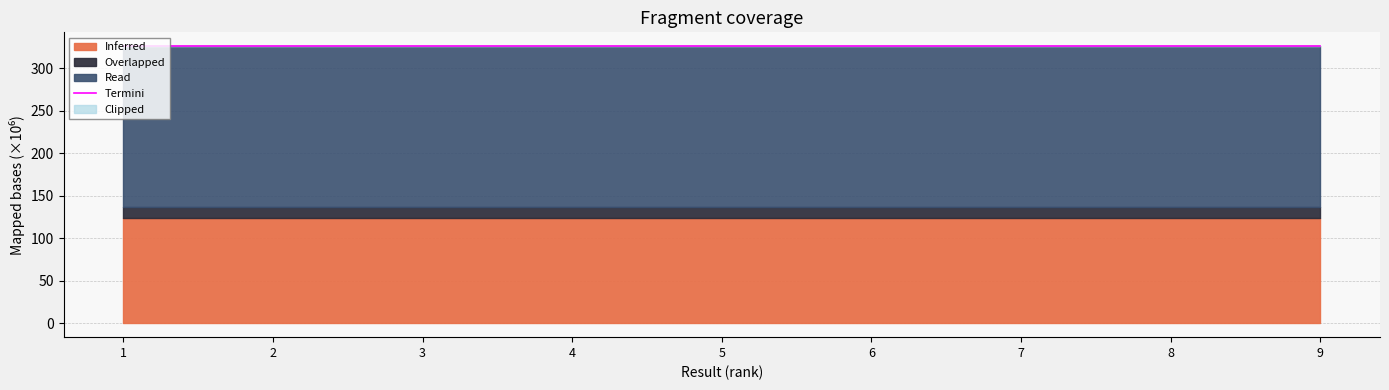

The value of Termini at 1 is 446.0. True or false?

False